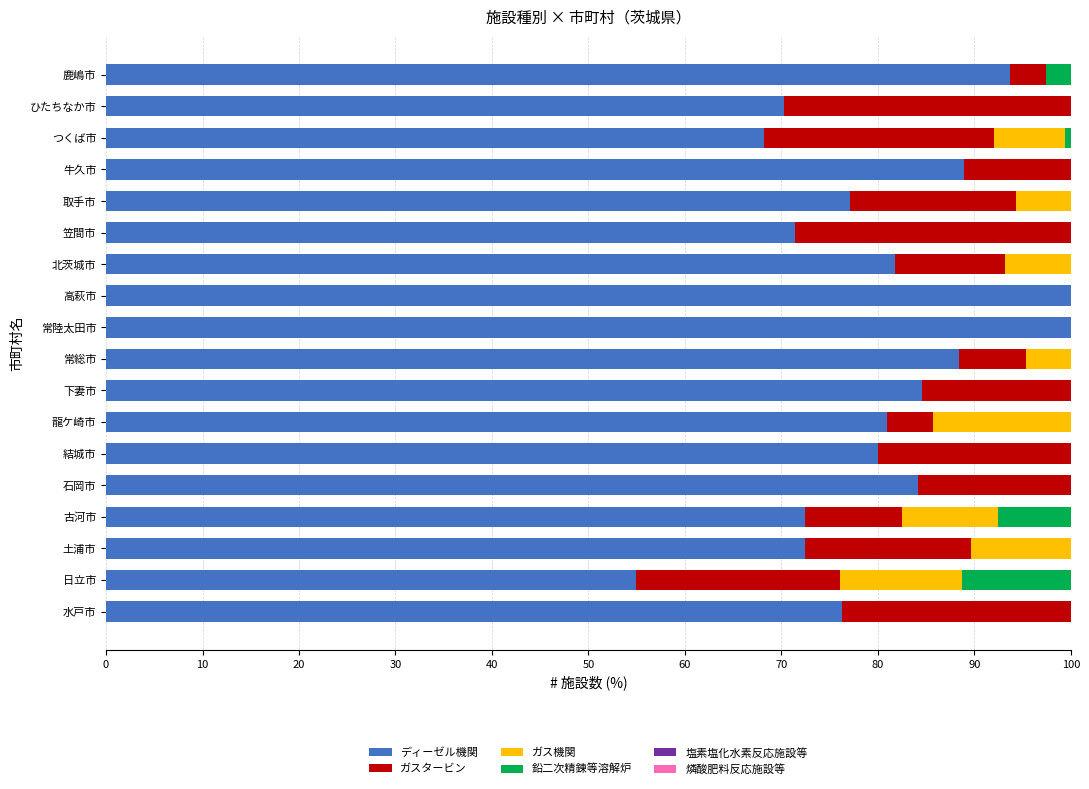

What is the total value across all series at 土浦市?

100.0